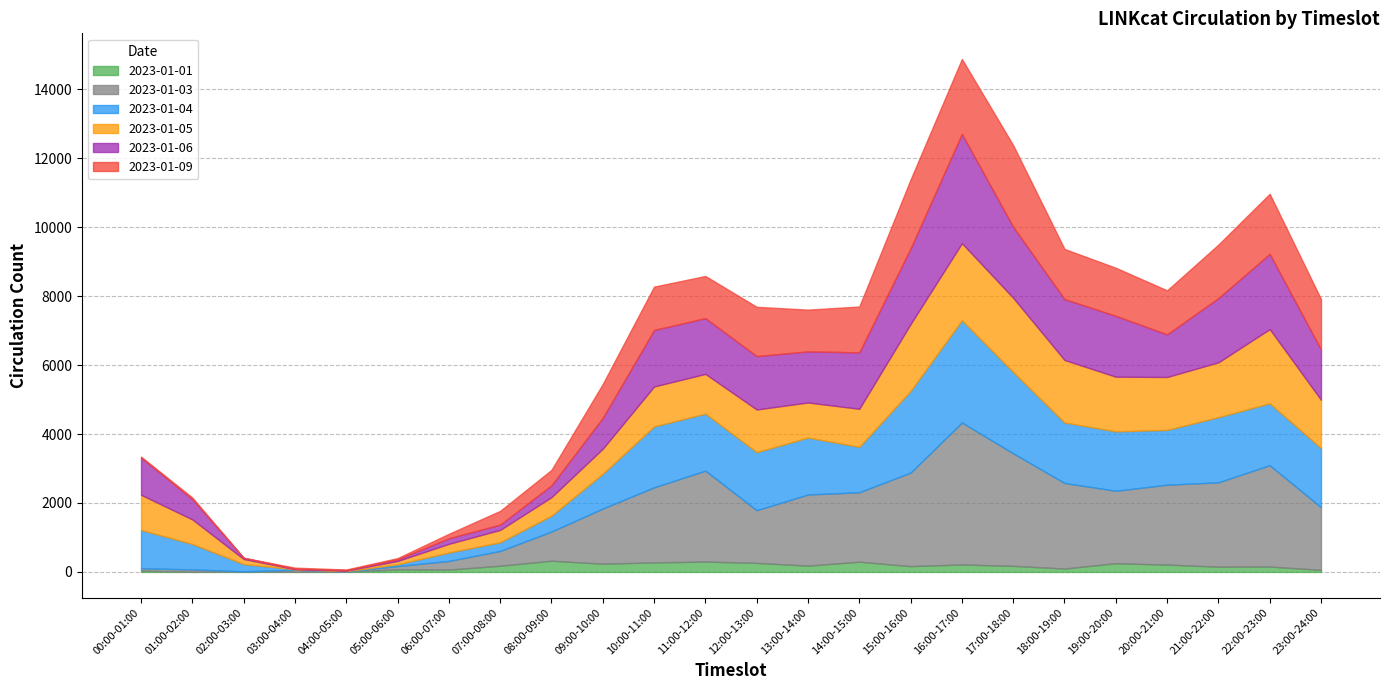

What is the difference between the maximum and minimum values in the 2023-01-05 series?

2229